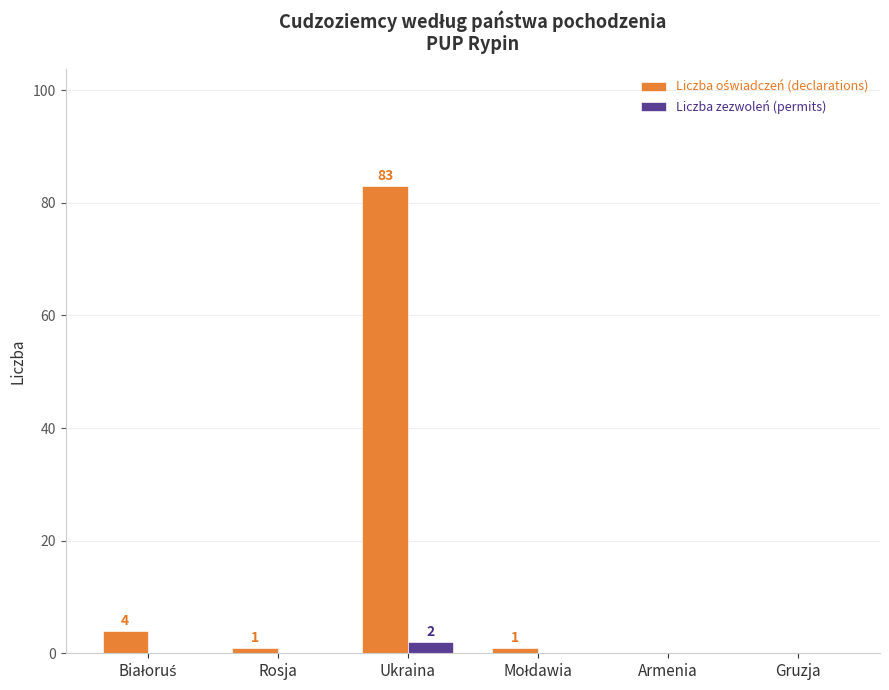

How many groups of bars are there?

6